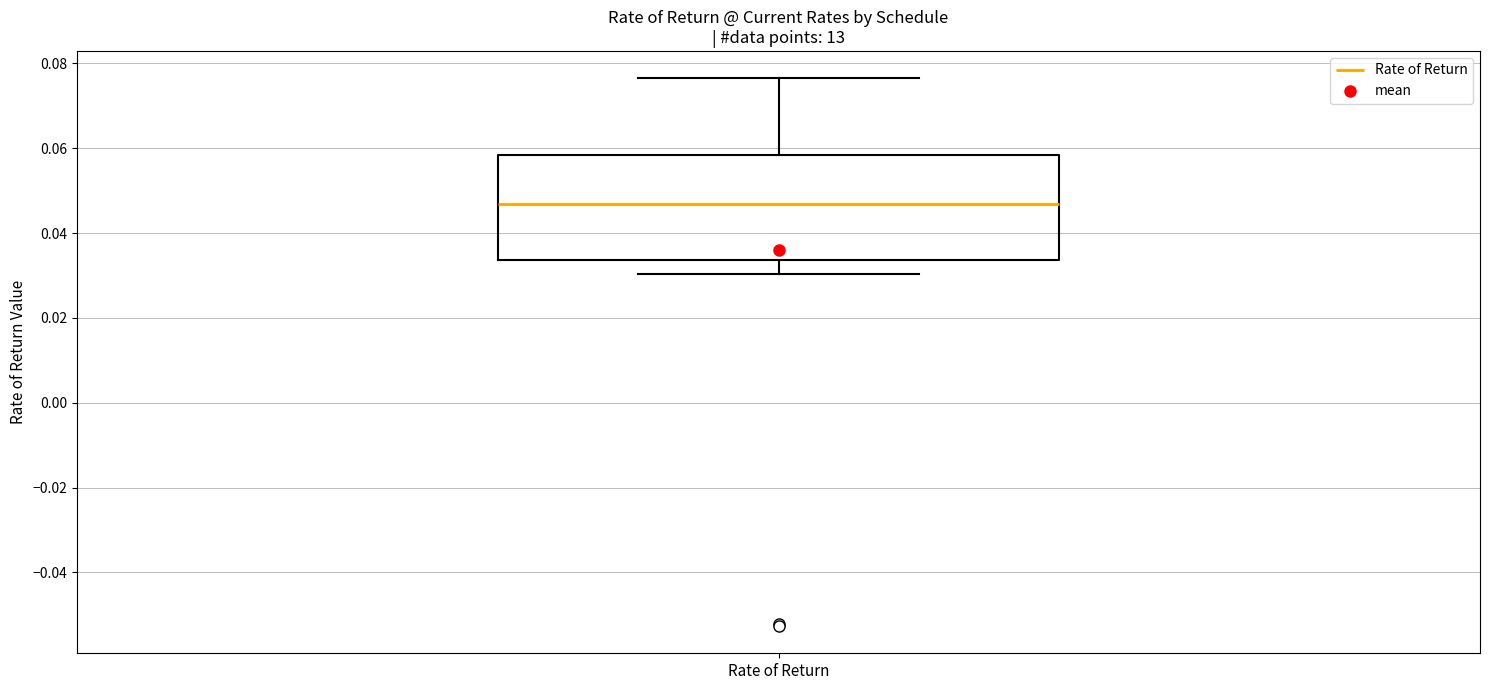

Where is the upper edge of the box for Rate of Return on the y-axis? The values are not printed on the chart, so give them approximately, as read against the axis.

0.058